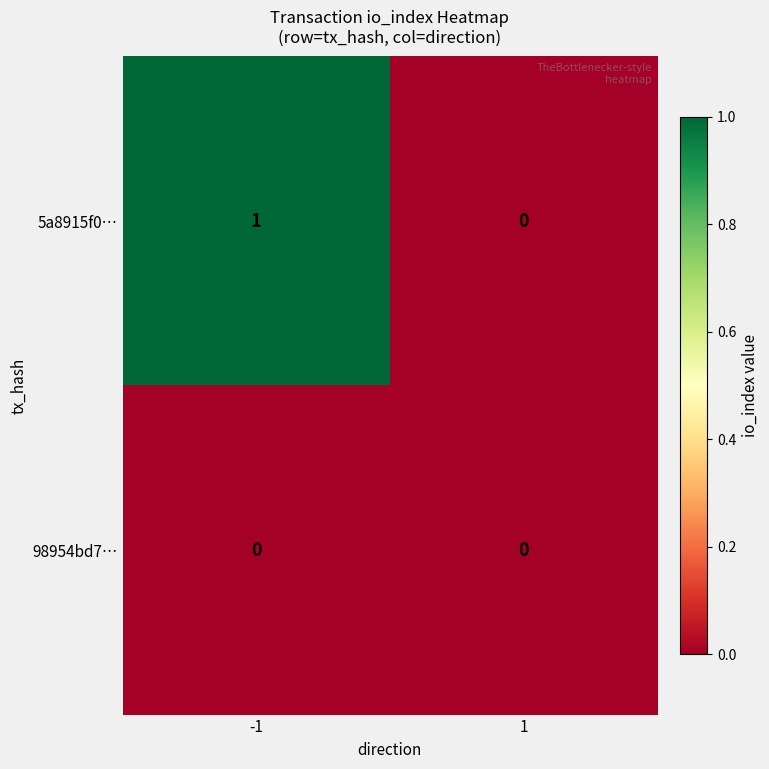

Is the value of 98954bd7… at 1 greater than the value of 5a8915f0… at -1?

No